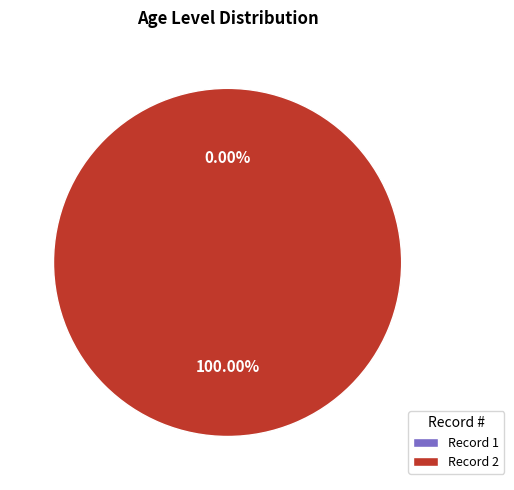

How many segments does this pie chart have?

2